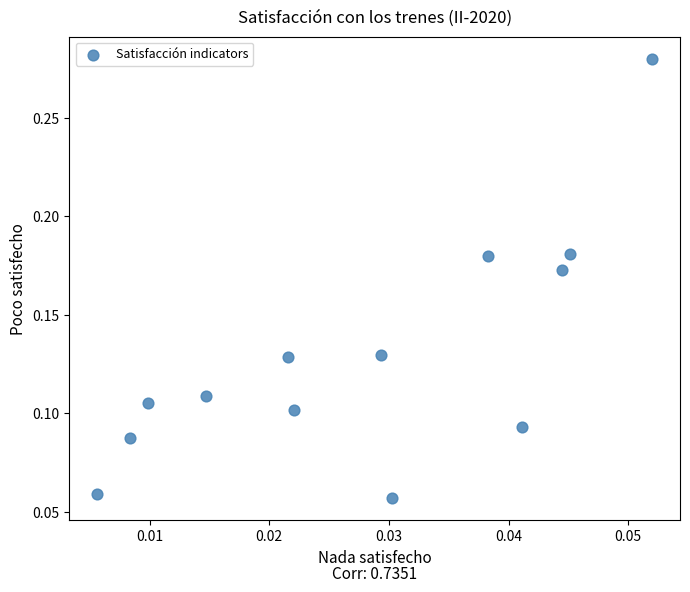

How many points are shown in the scatter plot?

13